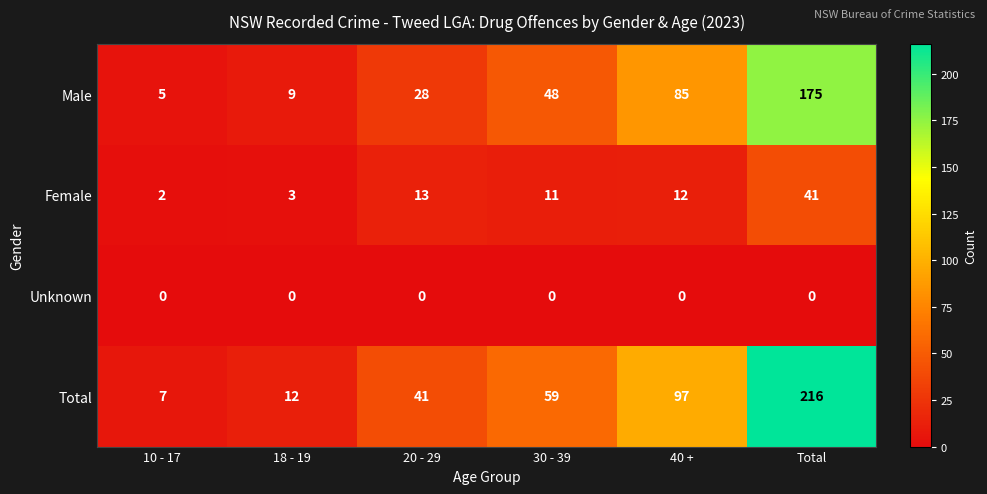

What is the sum of the Male values at 40 + and 20 - 29?

113